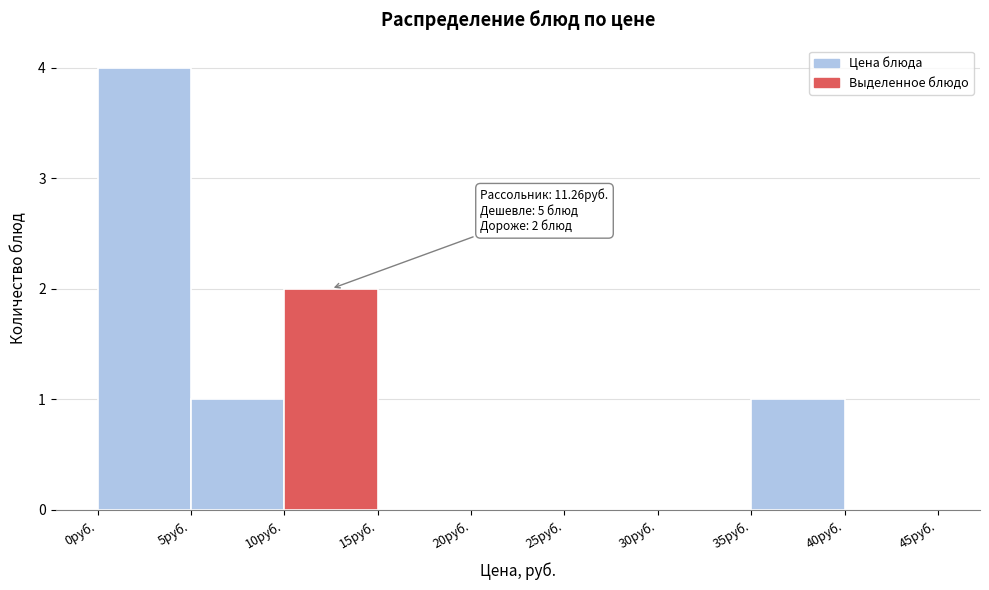

Which range on the x-axis has the tallest bar?

0 to 5